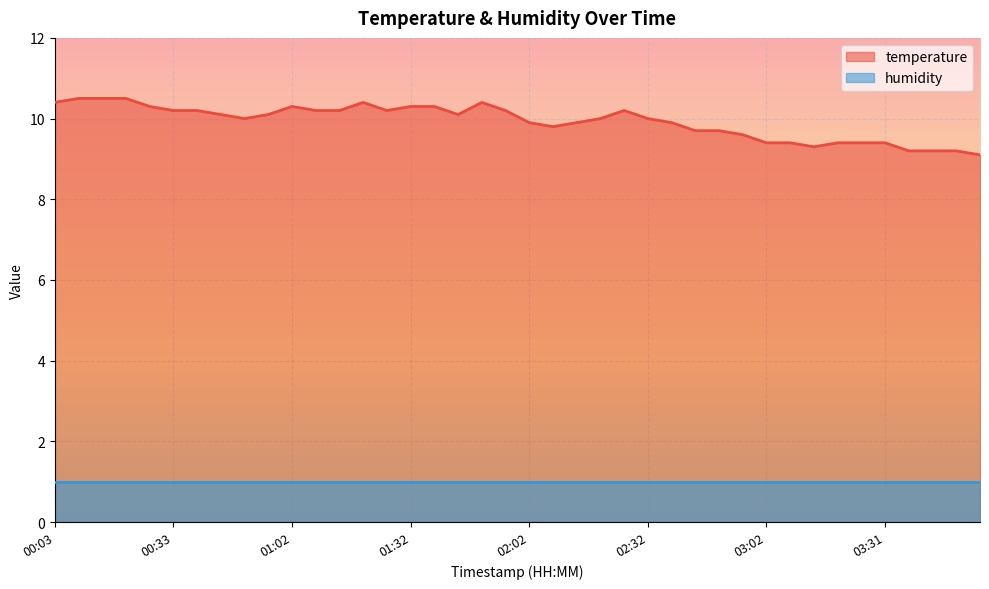

True or false: the data shows 16.3 at 01:14.

False